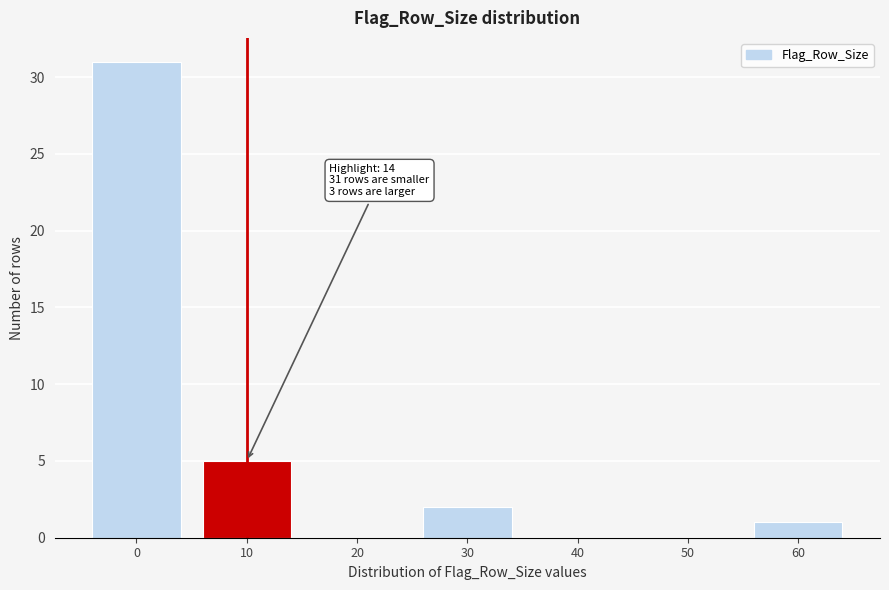

Reading left to right, extract all data points from this chart.

0=31	10=5	20=0	30=2	40=0	50=0	60=1